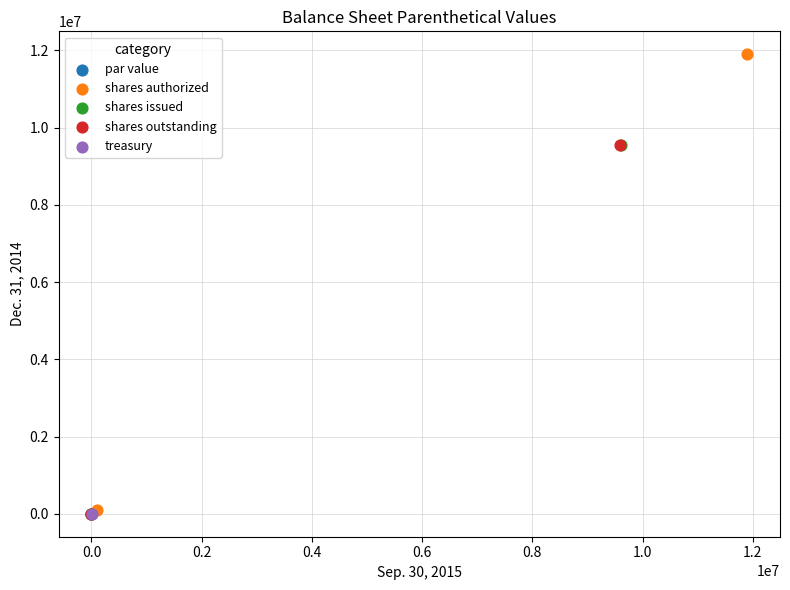

What are all the series names shown in the legend?

par value, shares authorized, shares issued, shares outstanding, treasury